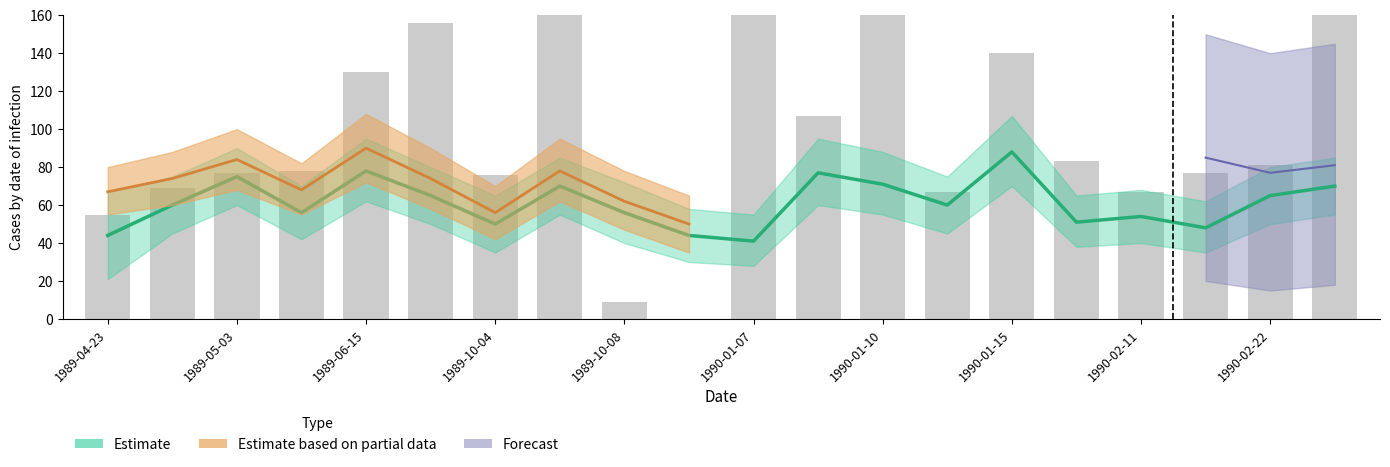

What is the average value?

98